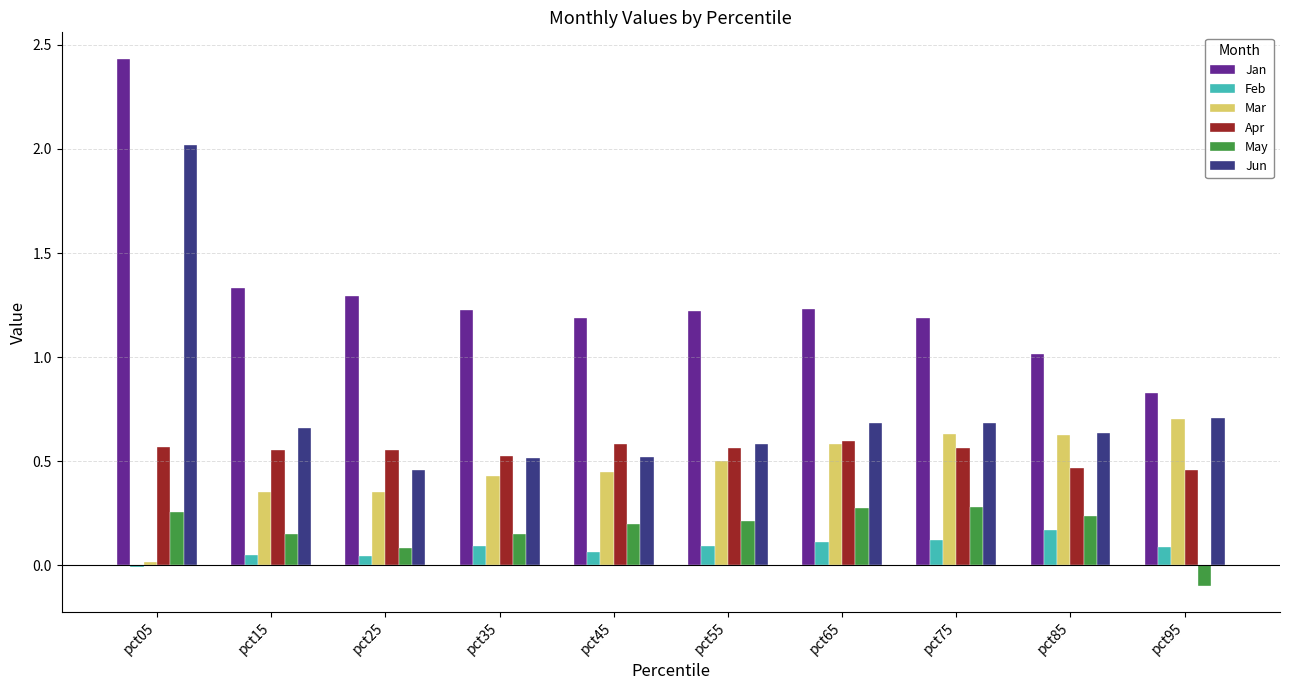

True or false: Jun has a value of 2.0 at pct05.

True